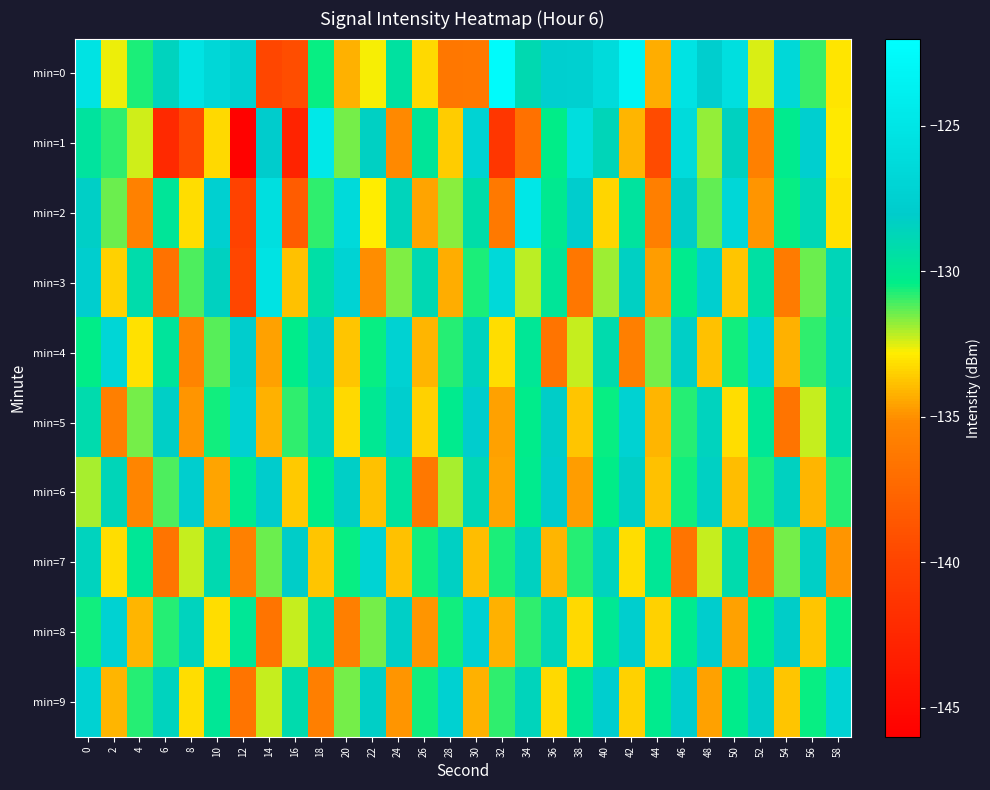

List the series in order of their peak value, lowest first.

min=6, min=5, min=8, min=7, min=9, min=4, min=3, min=2, min=1, min=0